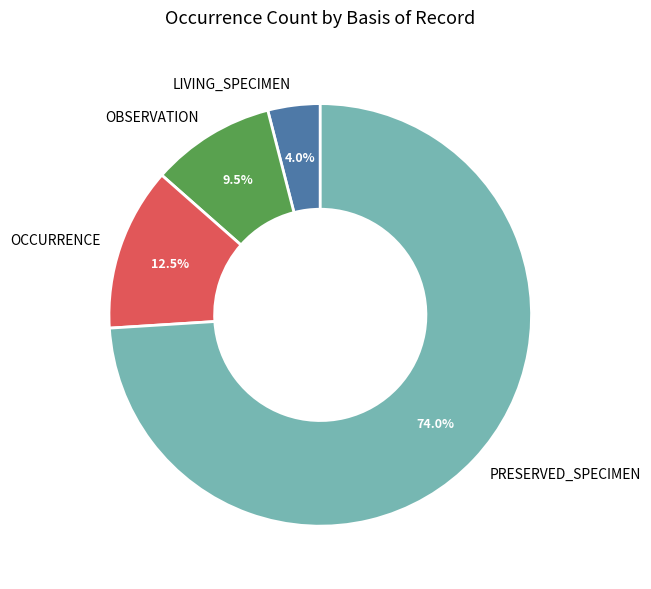

What percentage is NOT represented by LIVING_SPECIMEN?

96.0%